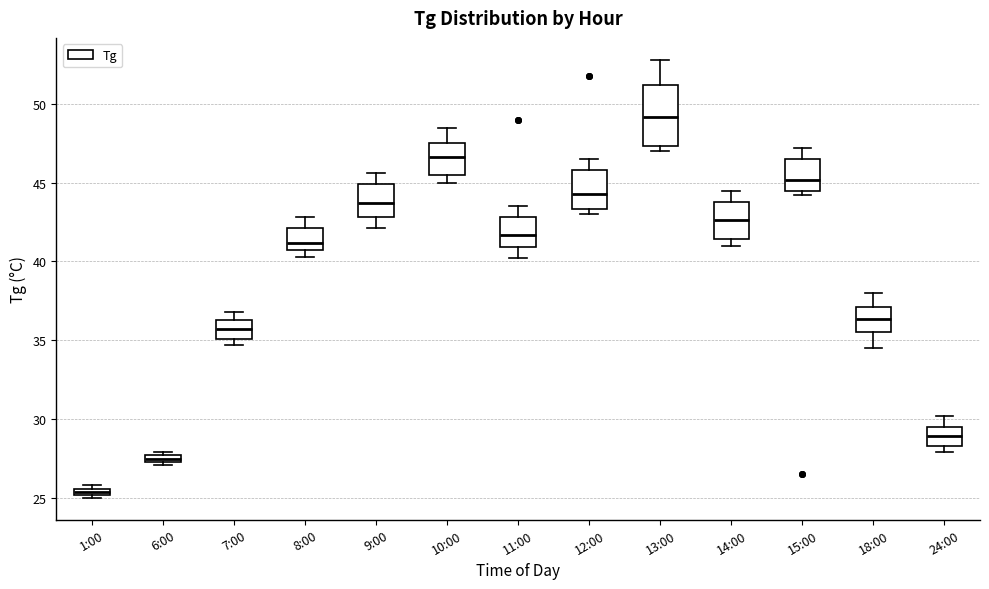

Comparing the boxes themselves (not the whiskers), which one is the tallest?

13:00